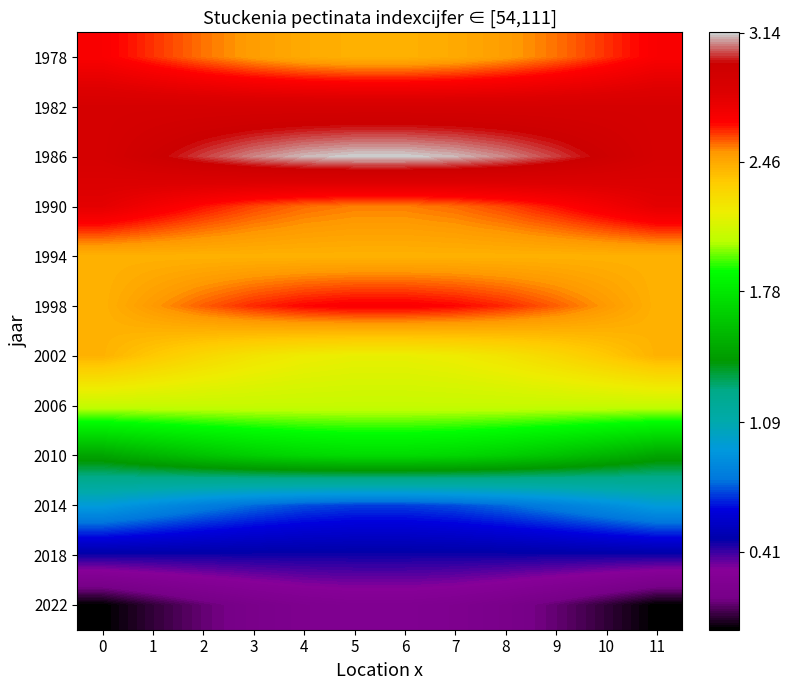

Reading left to right, what are all the values shown in this chart?

1978: 0=2.7	1=2.6	2=2.6	3=2.5	4=2.5	5=2.4	6=2.4	7=2.5	8=2.5	9=2.6	10=2.6	11=2.7
1982: 0=2.9	1=2.9	2=2.9	3=2.9	4=2.9	5=2.9	6=2.9	7=2.9	8=2.9	9=2.9	10=2.9	11=2.9
1986: 0=2.9	1=3.0	2=3.0	3=3.1	4=3.1	5=3.1	6=3.1	7=3.1	8=3.1	9=3.0	10=3.0	11=2.9
1990: 0=2.8	1=2.7	2=2.7	3=2.6	4=2.6	5=2.5	6=2.5	7=2.6	8=2.6	9=2.7	10=2.7	11=2.8
1994: 0=2.4	1=2.4	2=2.4	3=2.4	4=2.4	5=2.4	6=2.4	7=2.4	8=2.4	9=2.4	10=2.4	11=2.4
1998: 0=2.4	1=2.5	2=2.6	3=2.6	4=2.7	5=2.7	6=2.7	7=2.7	8=2.6	9=2.6	10=2.5	11=2.4
2002: 0=2.4	1=2.4	2=2.3	3=2.2	4=2.2	5=2.2	6=2.2	7=2.2	8=2.2	9=2.3	10=2.4	11=2.4
2006: 0=2.1	1=2.1	2=2.1	3=2.1	4=2.1	5=2.1	6=2.1	7=2.1	8=2.1	9=2.1	10=2.1	11=2.1
2010: 0=1.5	1=1.5	2=1.6	3=1.7	4=1.7	5=1.7	6=1.7	7=1.7	8=1.7	9=1.6	10=1.5	11=1.5
2014: 0=1.0	1=0.9	2=0.8	3=0.8	4=0.7	5=0.7	6=0.7	7=0.7	8=0.8	9=0.8	10=0.9	11=1.0
2018: 0=0.5	1=0.5	2=0.5	3=0.5	4=0.5	5=0.5	6=0.5	7=0.5	8=0.5	9=0.5	10=0.5	11=0.5
2022: 0=0.0	1=0.1	2=0.1	3=0.2	4=0.2	5=0.3	6=0.3	7=0.2	8=0.2	9=0.1	10=0.1	11=0.0